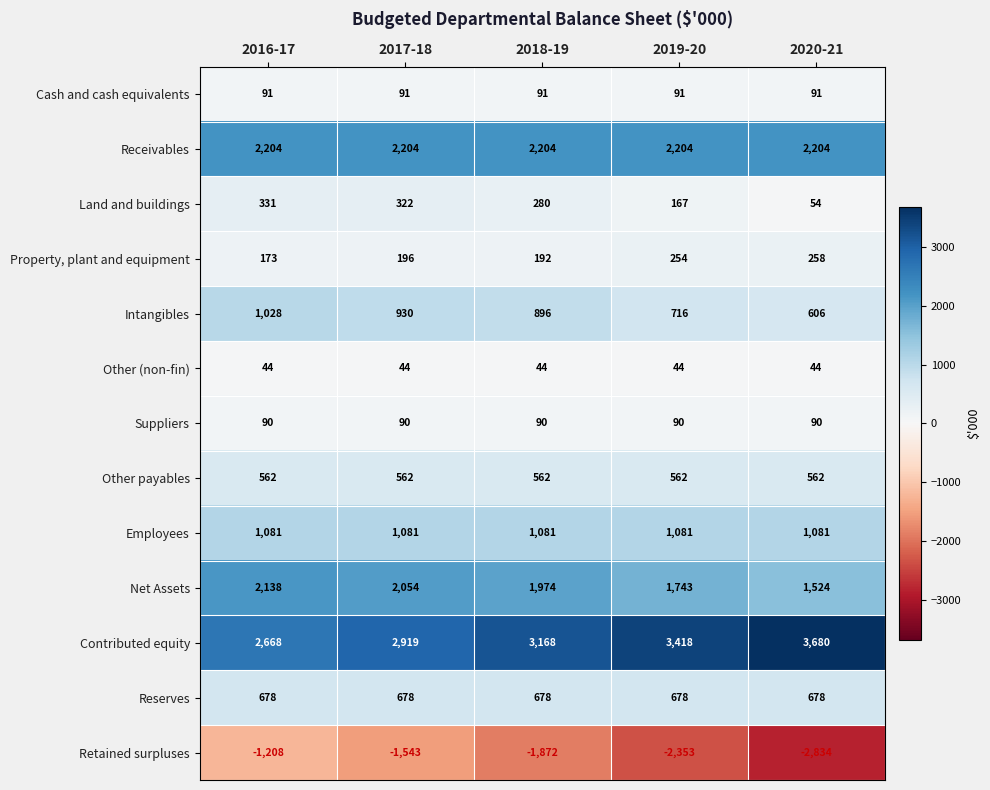

What is the maximum value for Employees?

1081